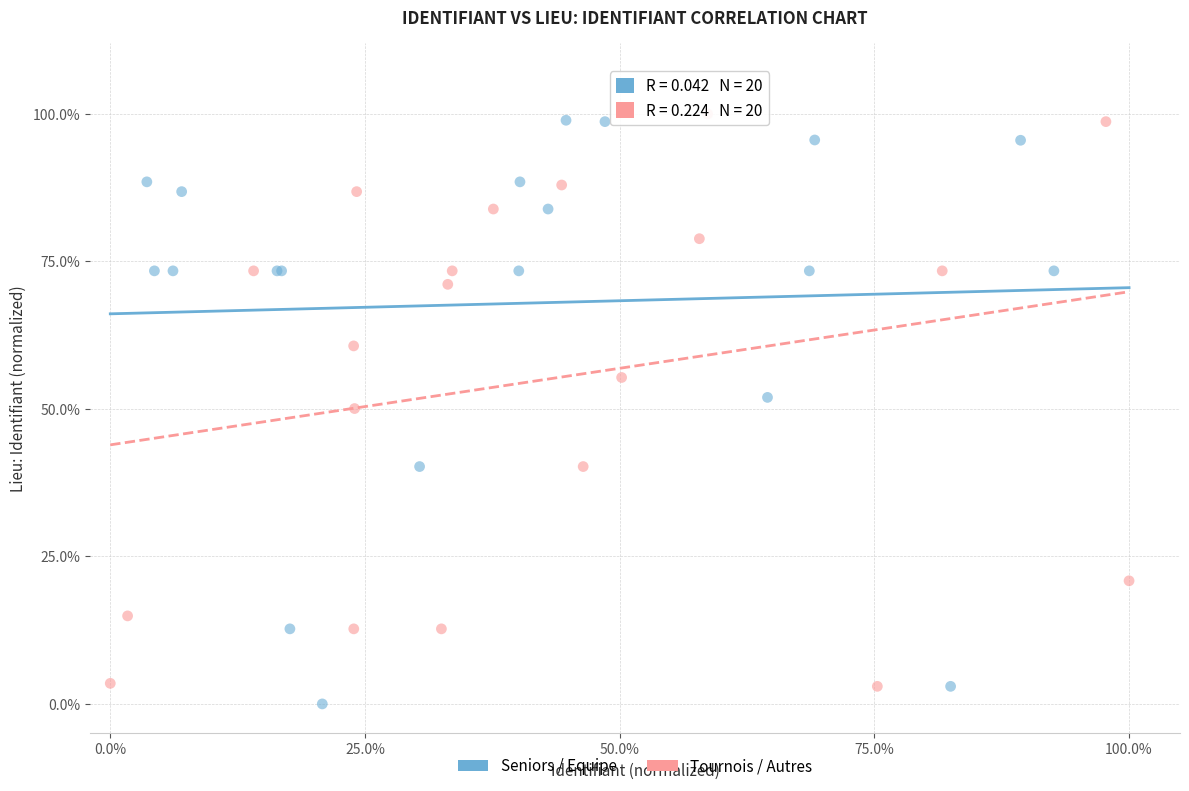

What are all the series names shown in the legend?

Seniors / Equipe, Tournois / Autres